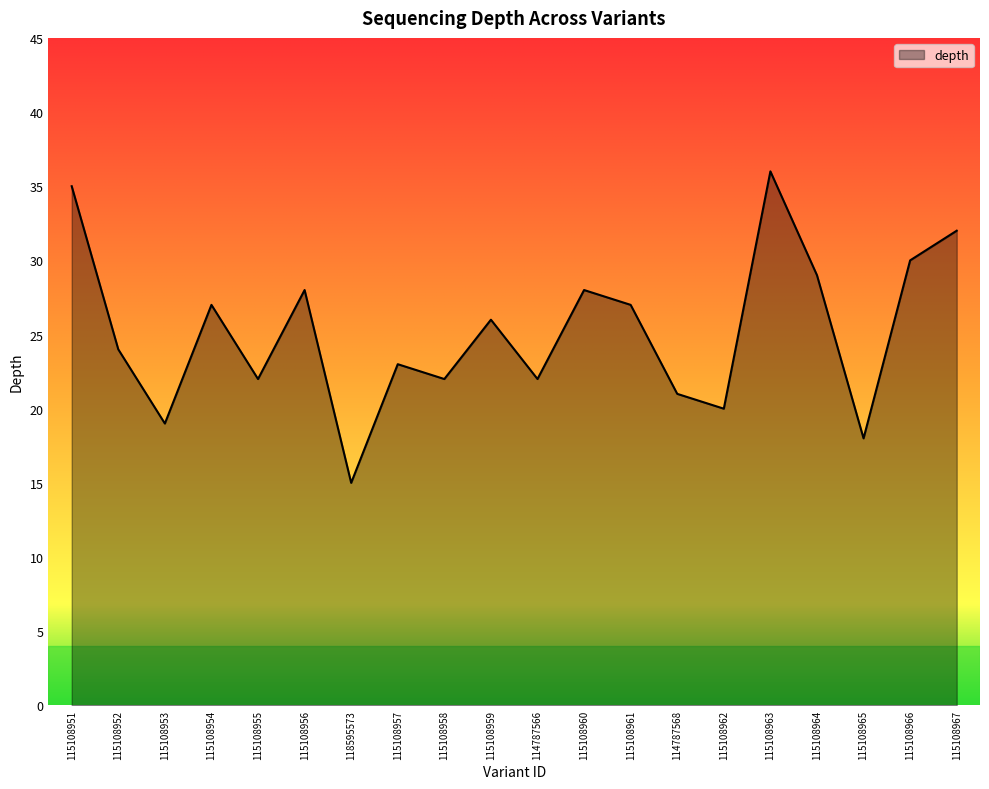

What position from the right is 115108952?

19